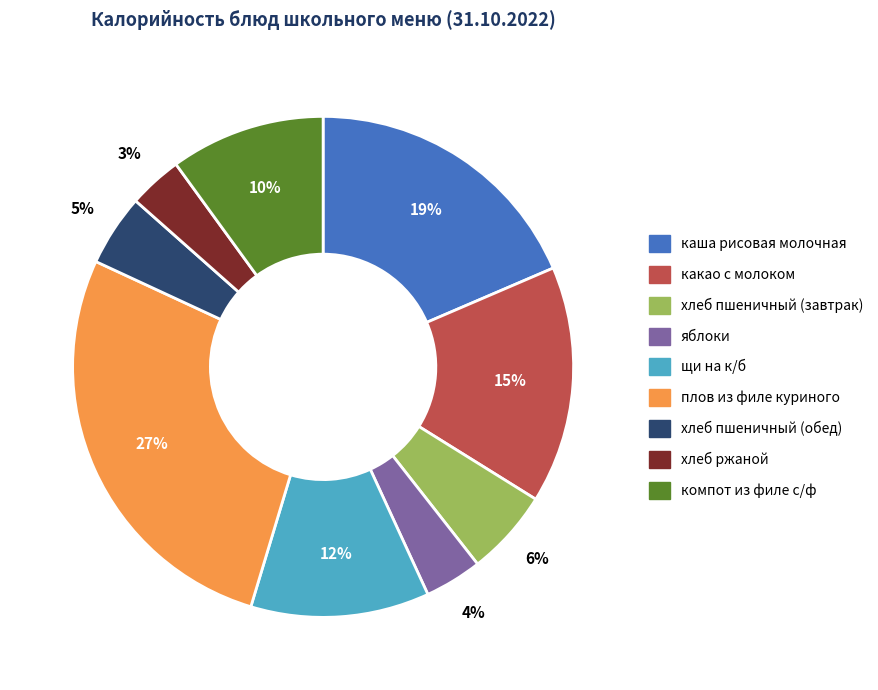

Is there any slice that represents more than half of the pie?

No